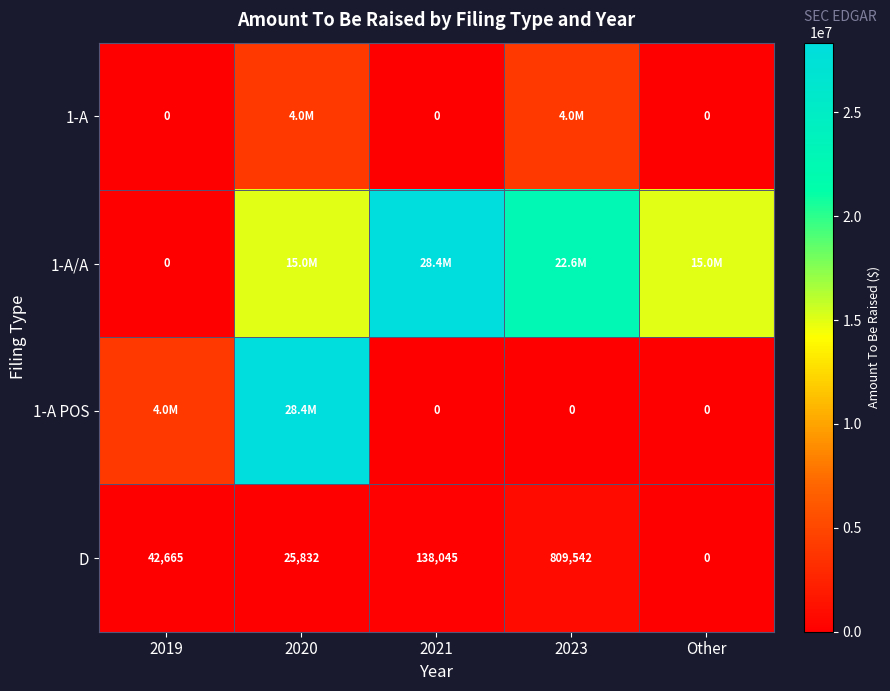

What is the average value of the D series?

203217